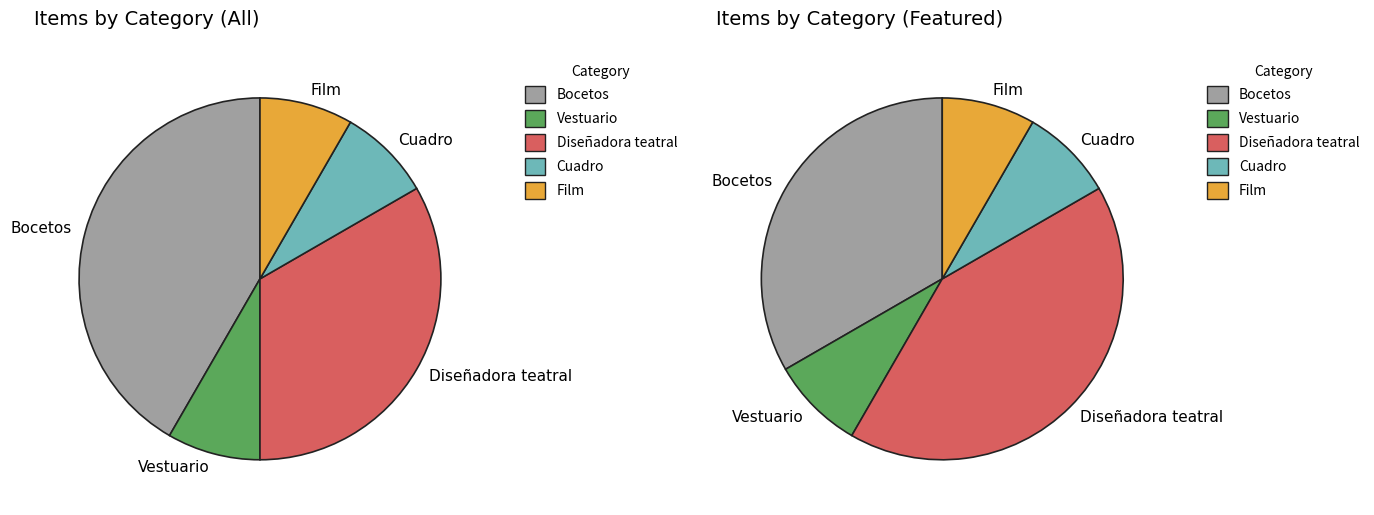

Is there a majority slice in this chart?

No